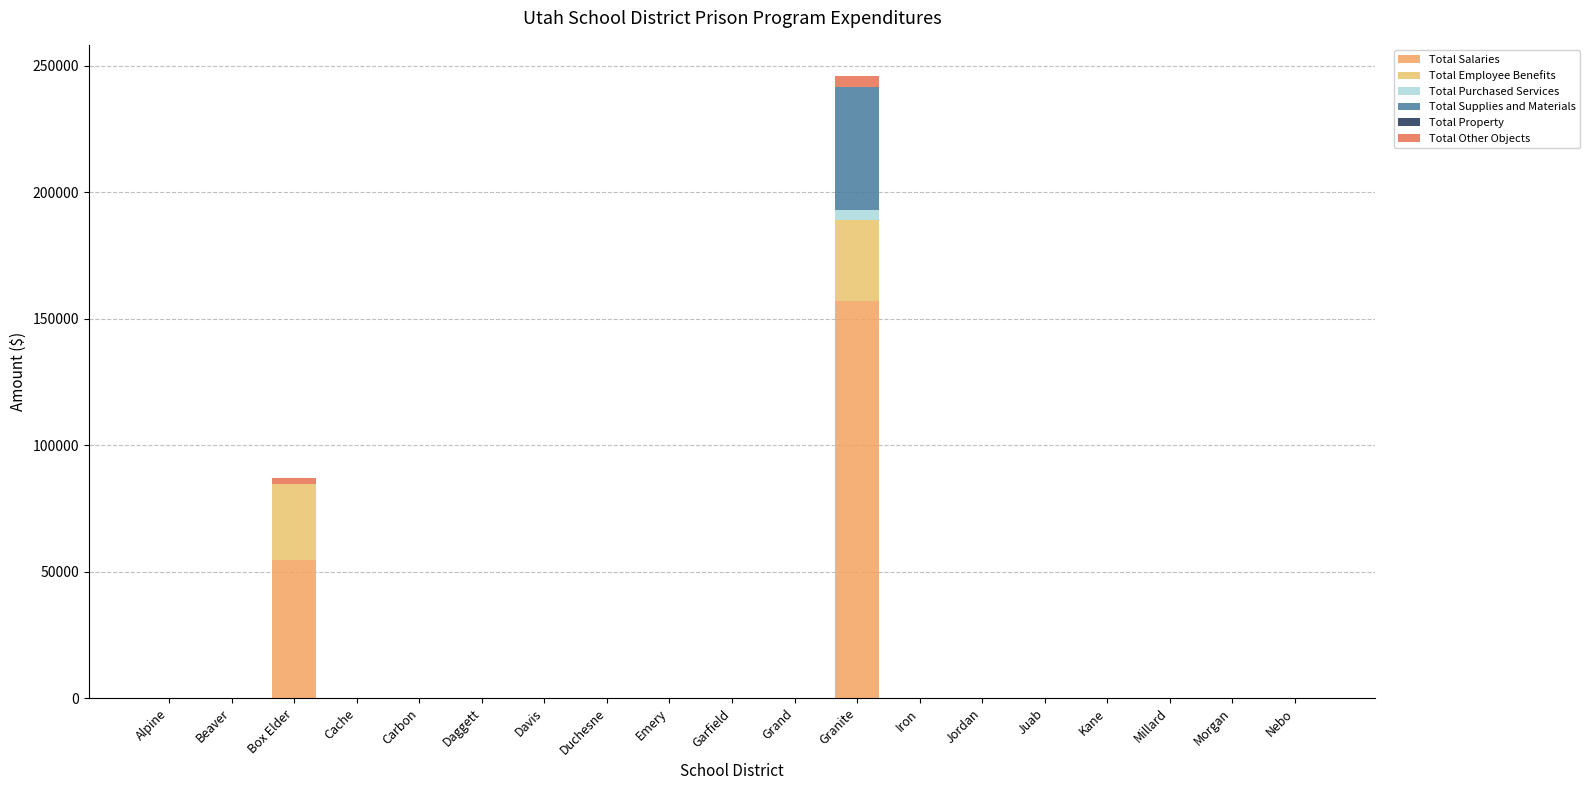

At how many categories does at least one series exceed 122755?

1